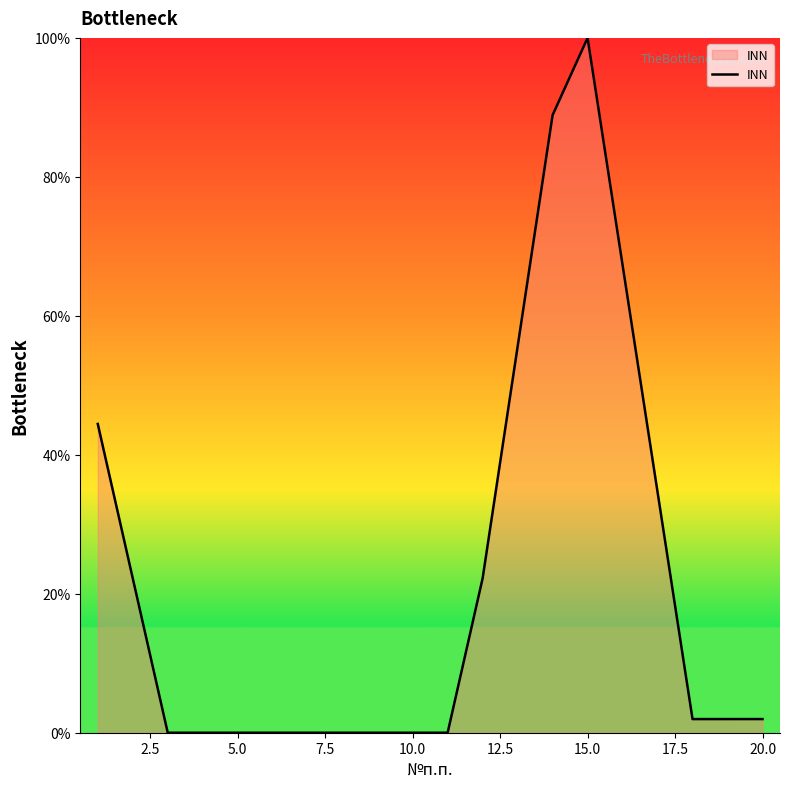

True or false: there are more than 0 points higher than both neighbors.

True